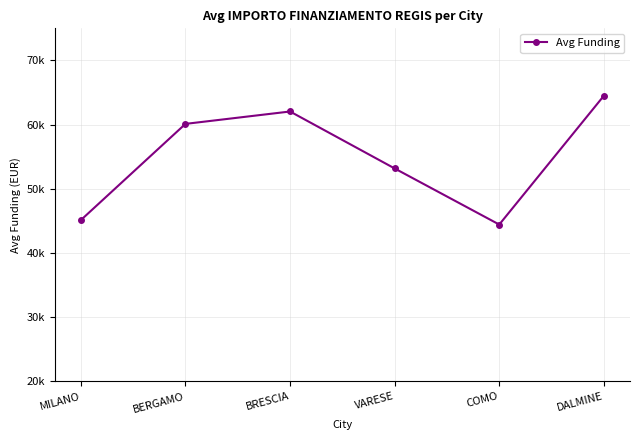

How many points are lower than both their immediate neighbors (excluding endpoints)?

1